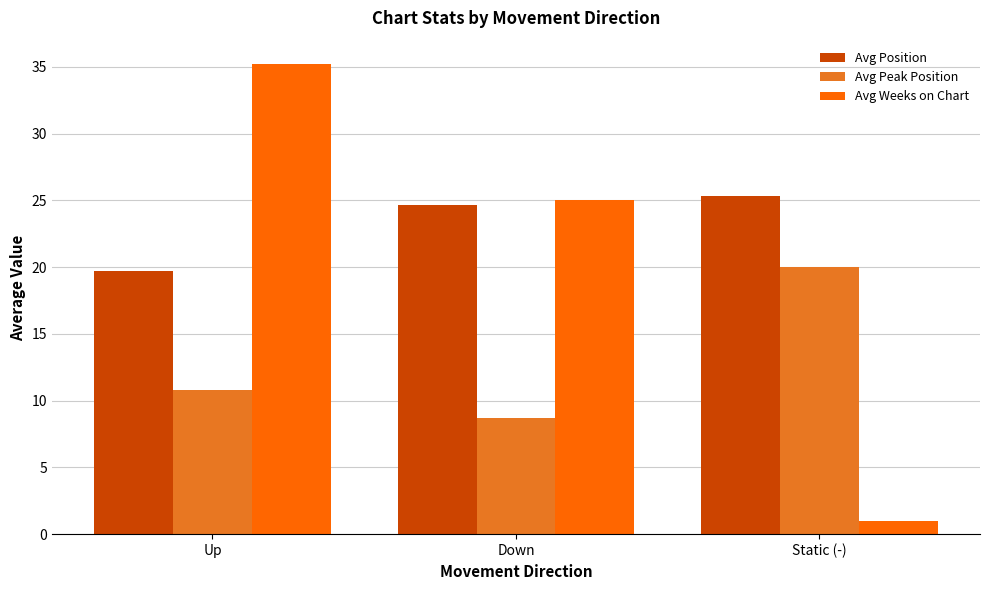

At Static (-), list the series in order from smallest to largest.

Avg Weeks on Chart, Avg Peak Position, Avg Position